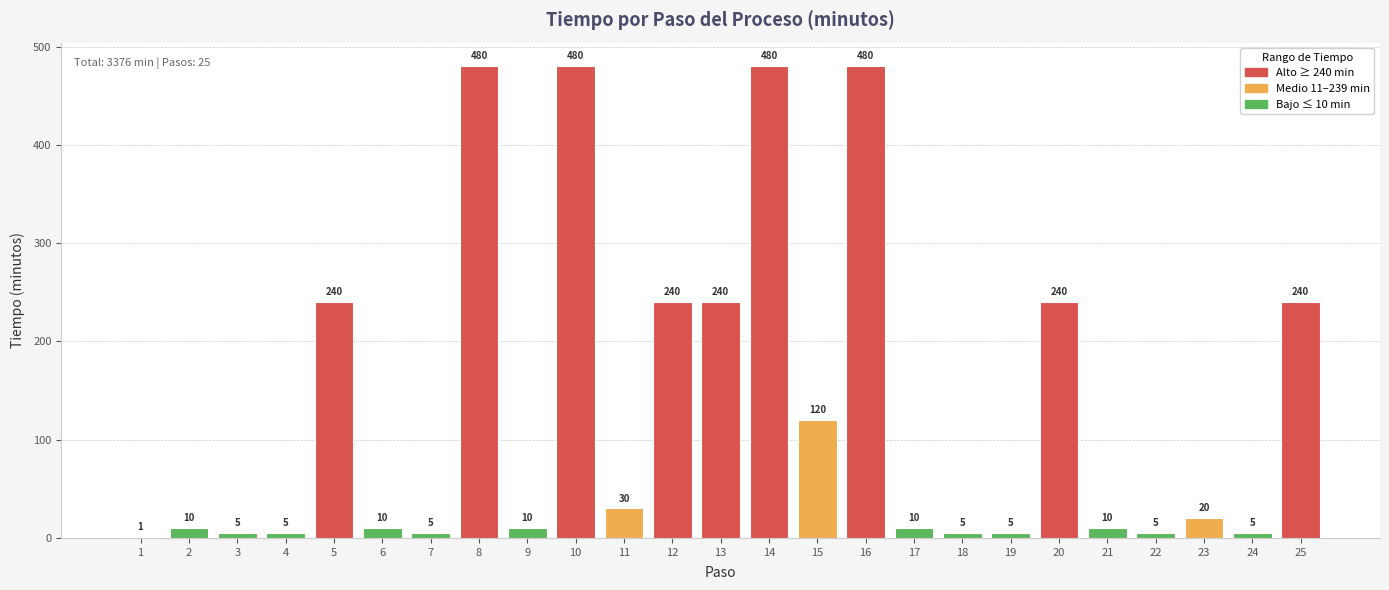

What is the difference between the values at 10 and 3?

475